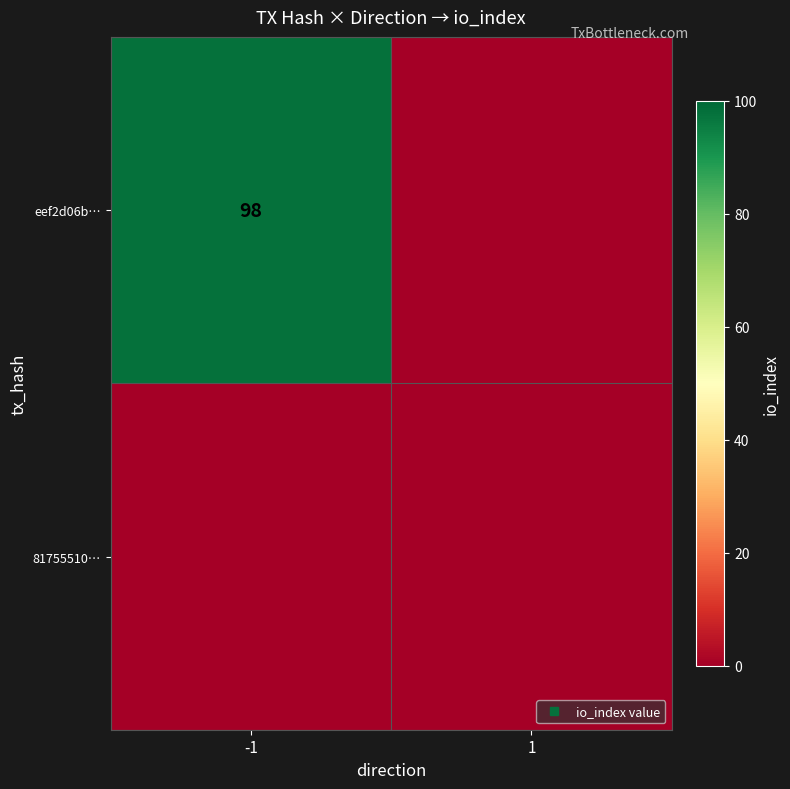

What is the difference between the maximum and minimum values in the eef2d06b… series?

98